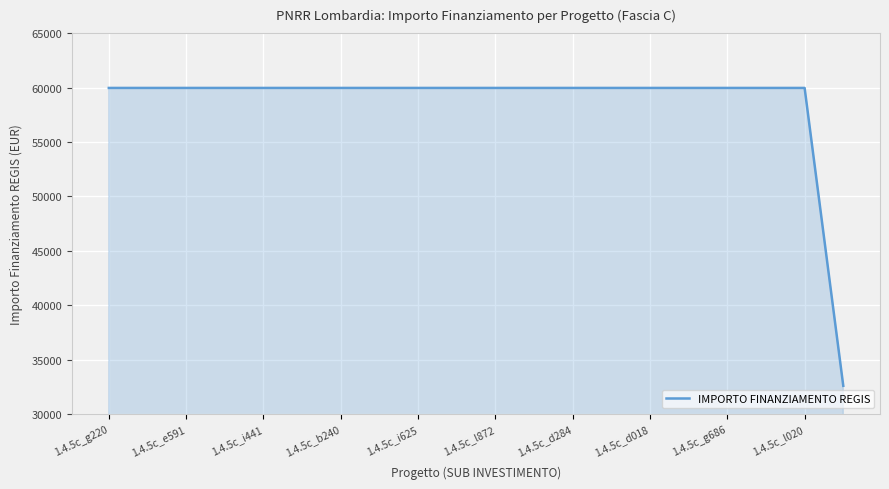

What is the difference between the maximum and minimum values?

27377